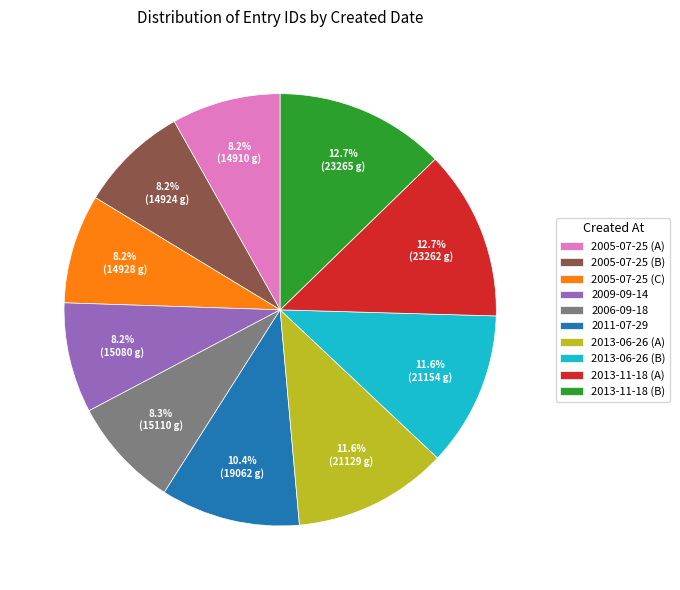

Combined, do 2009-09-14 and 2013-06-26 (B) account for over 50%?

No